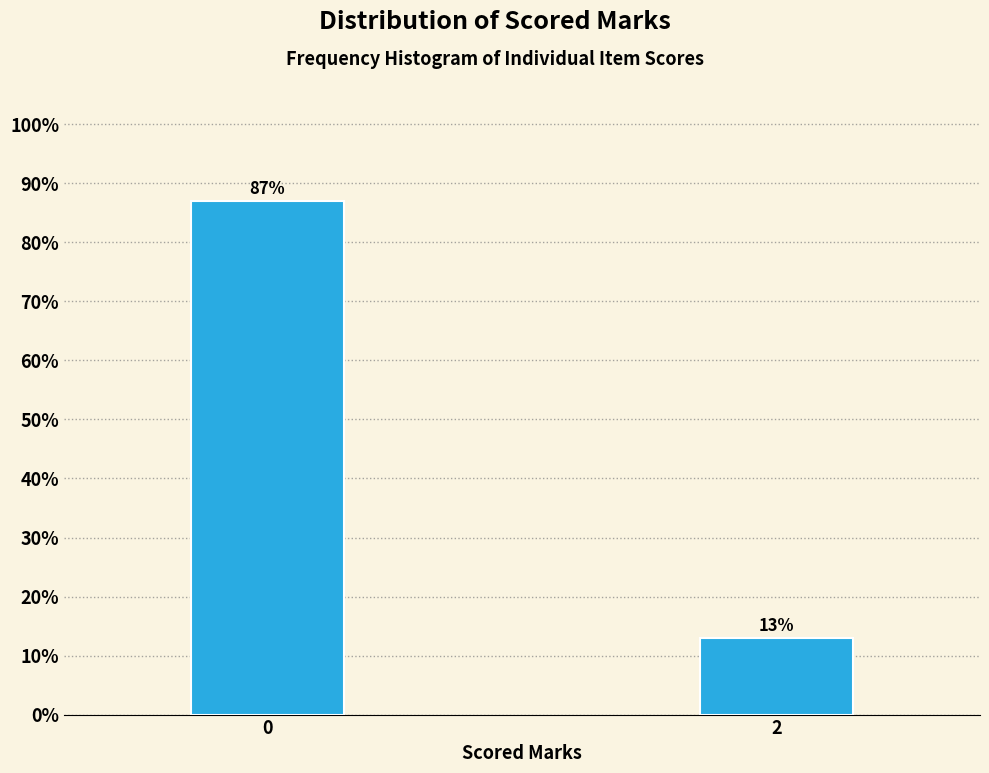

Reading left to right, what are all the values shown in this chart?

0=87.0	2=13.0